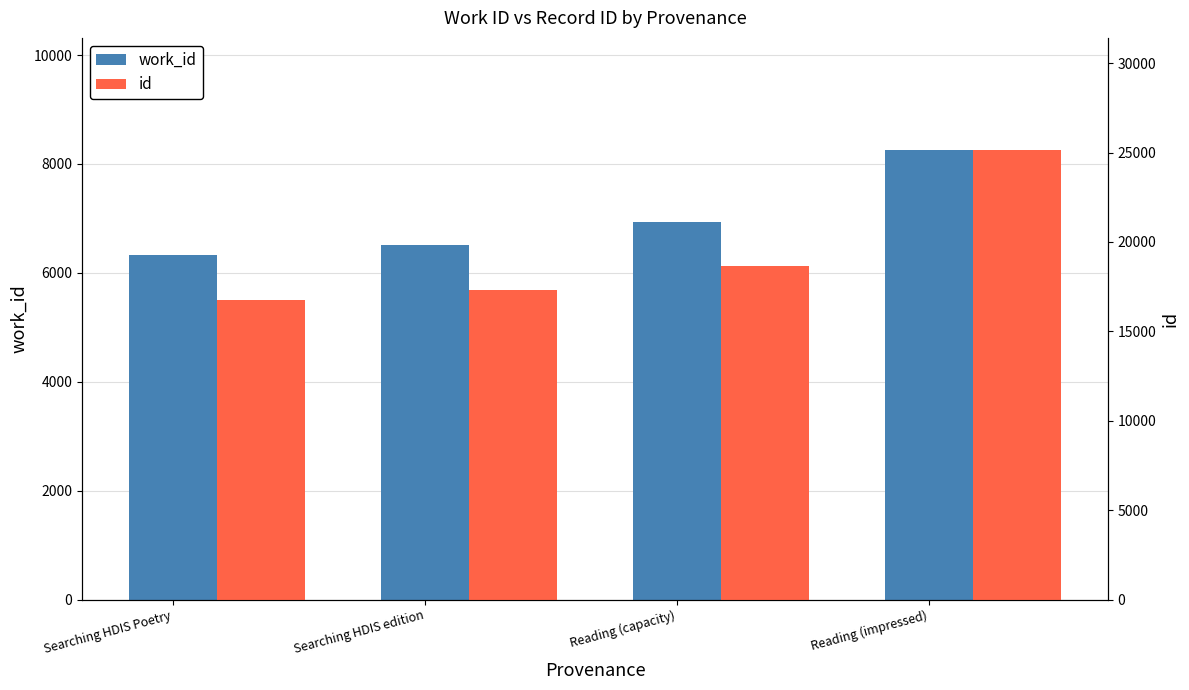

Are the bars grouped side by side (vs. stacked)?

Yes